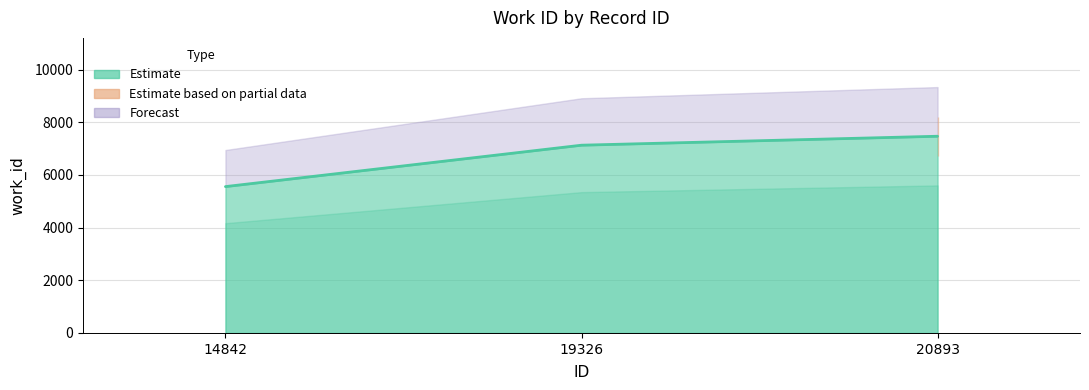

Rank the categories by value from lowest to highest.

14842, 19326, 20893